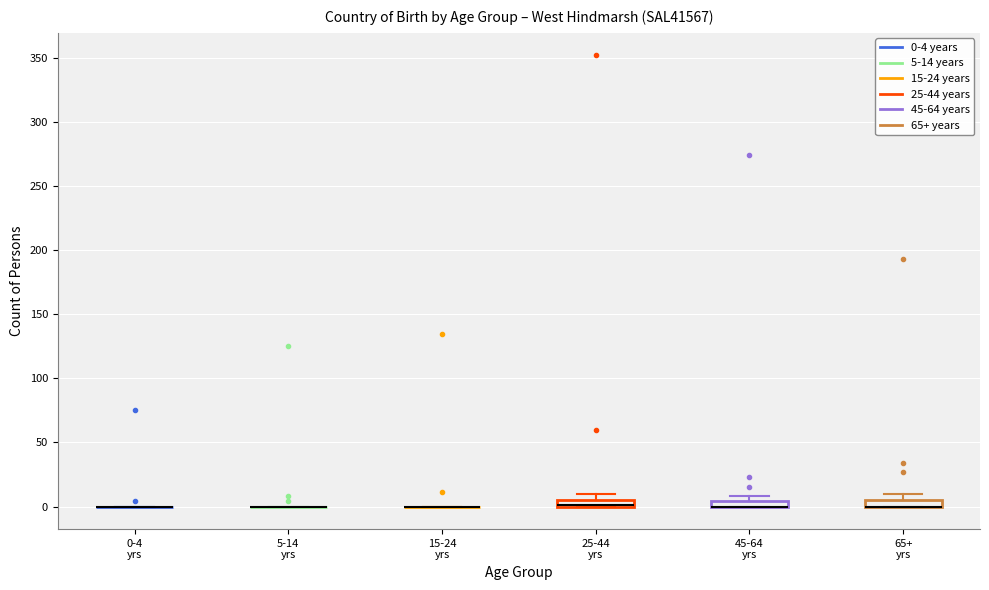

Where is the upper edge of the box for 65+ yrs on the y-axis? The values are not printed on the chart, so give them approximately, as read against the axis.

5